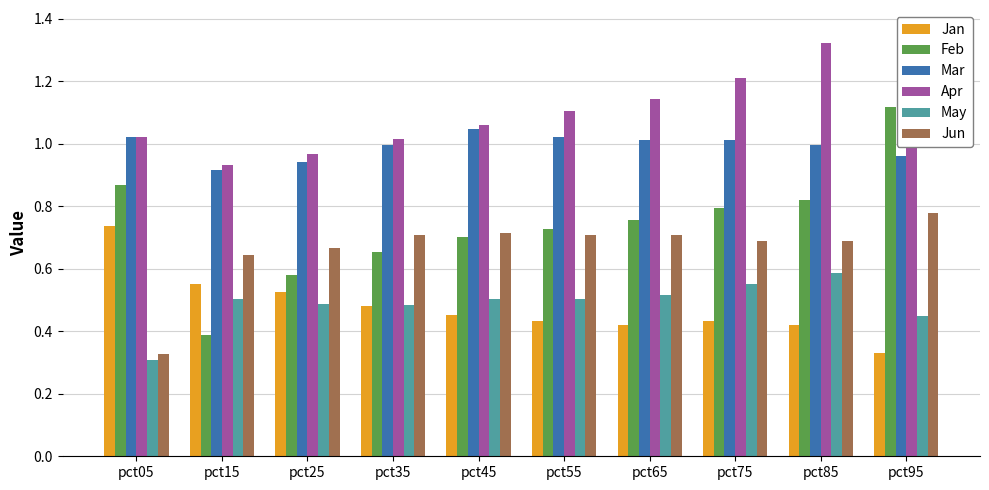

At which label is Jun closest to 0?

pct05